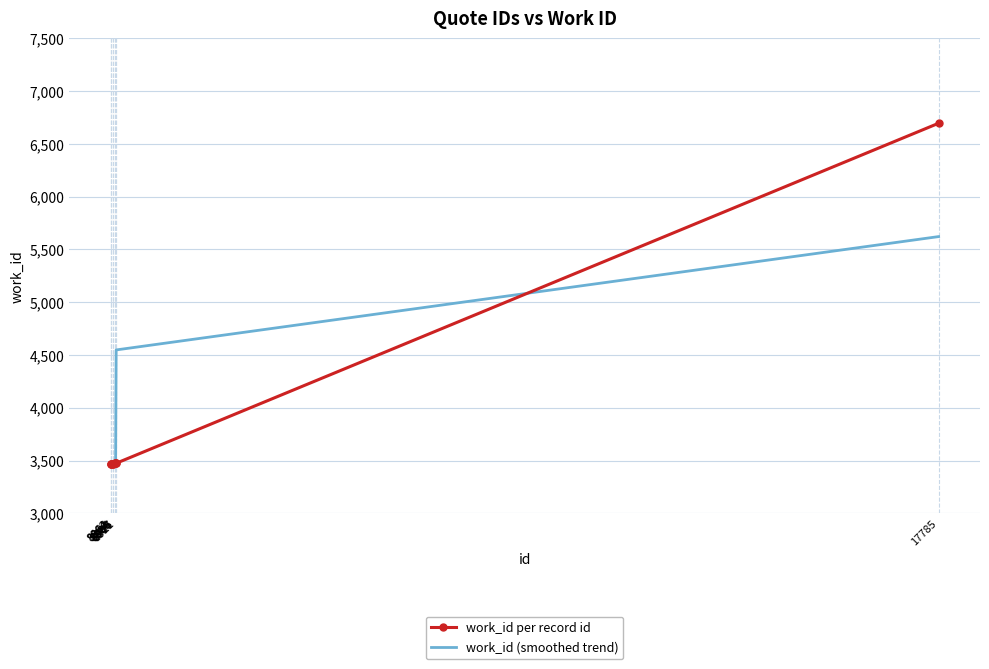

True or false: work_id (smoothed trend) has a value of 4557.3 at 8862.

False